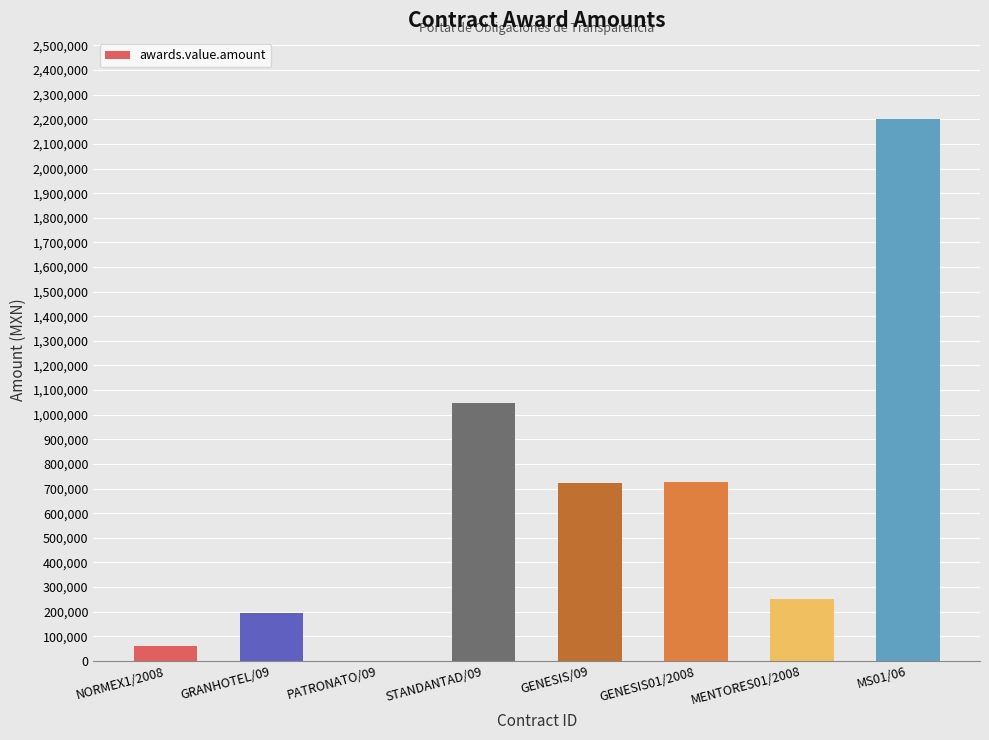

Which label corresponds to the largest value in the chart?

MS01/06